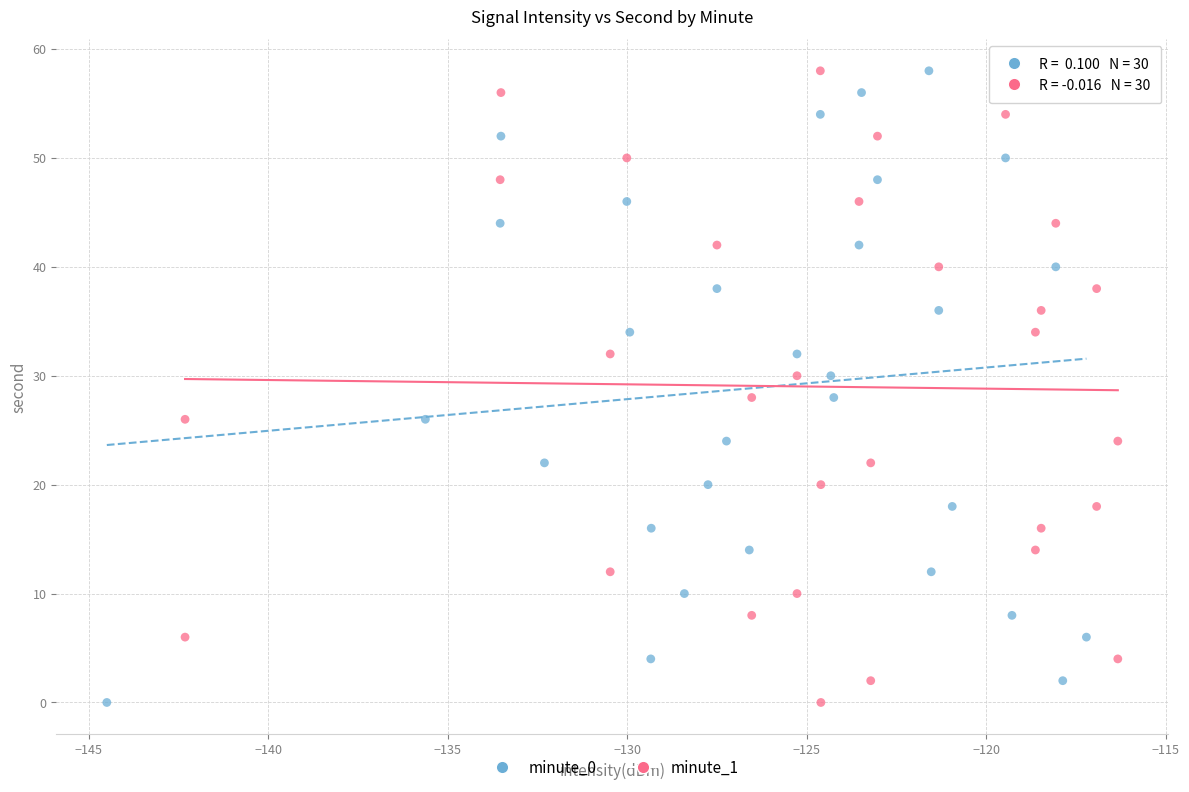

What are all the series names shown in the legend?

minute_0, minute_1